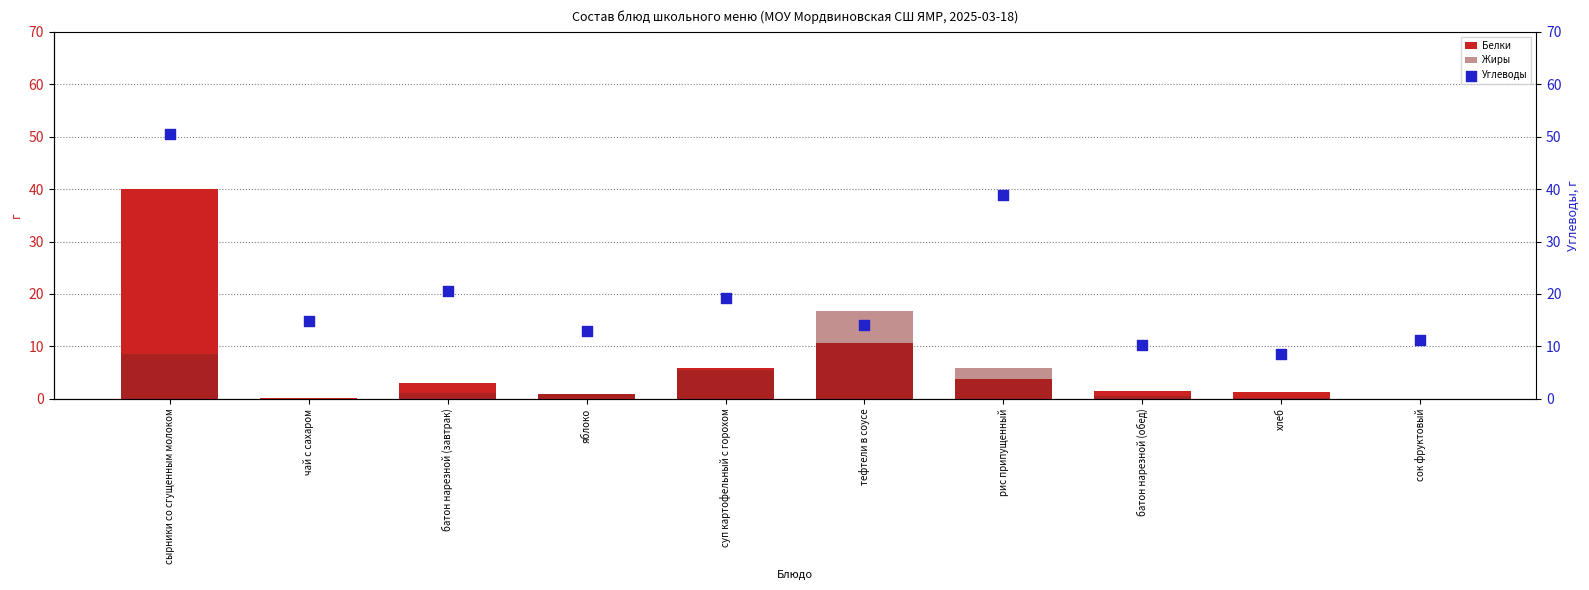

What are all the series names shown in the legend?

Белки, Жиры, Углеводы